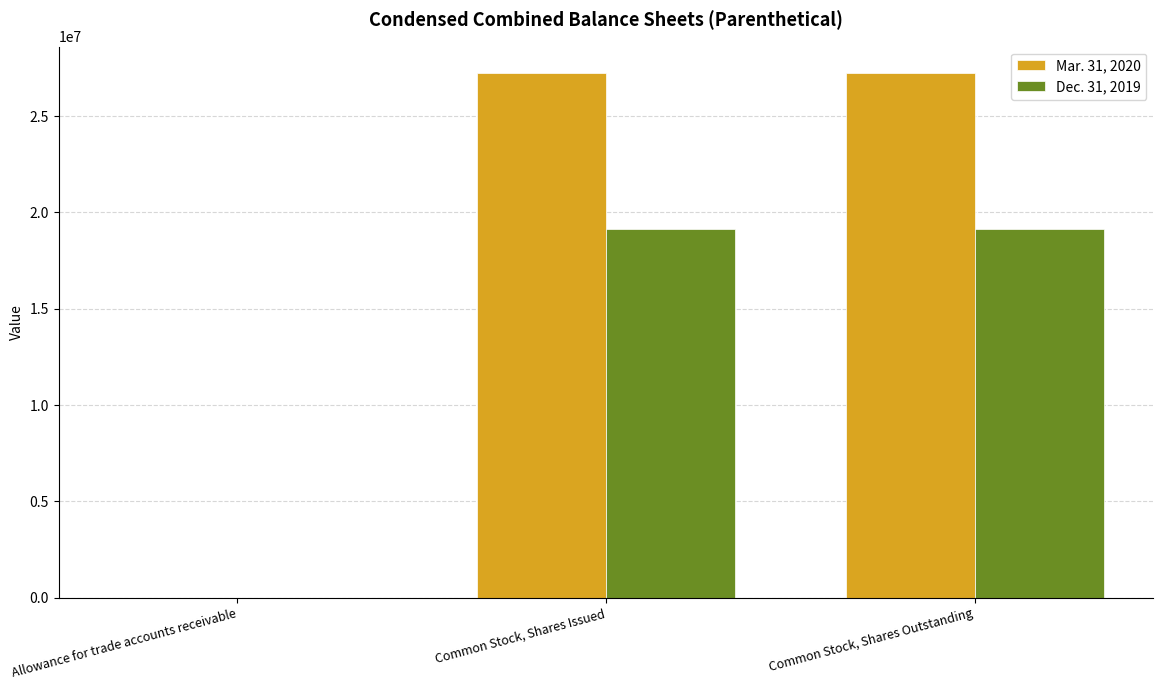

Which series has the largest total across all categories?

Mar. 31, 2020